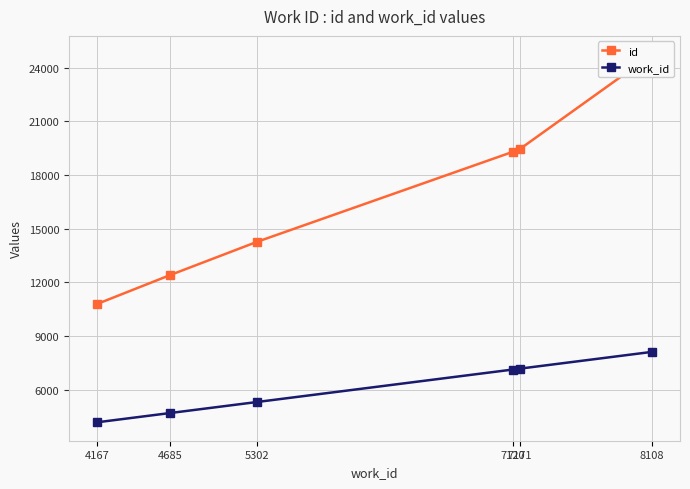

Is it true that id equals 23685 at 5302?

False